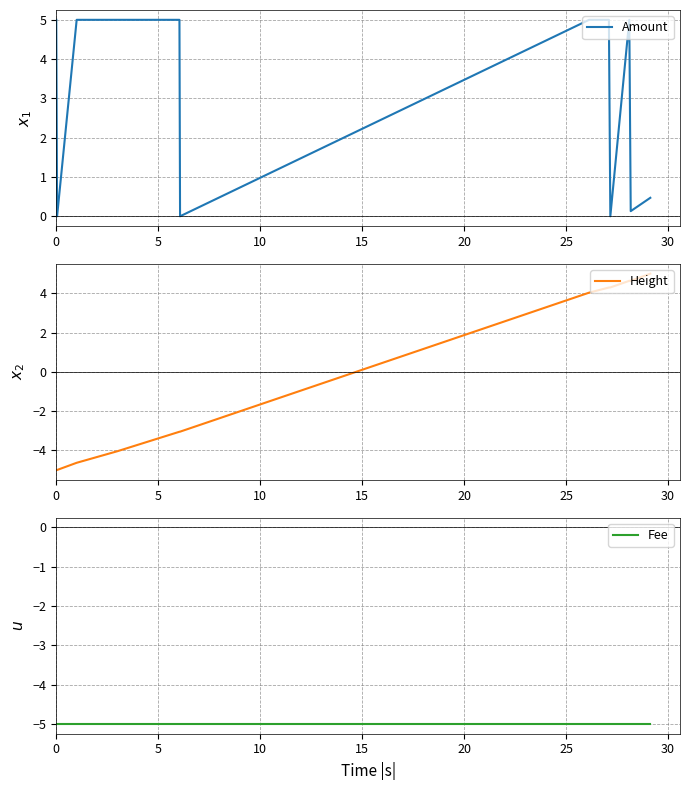

What is the lowest value of the Height series?

-5.0